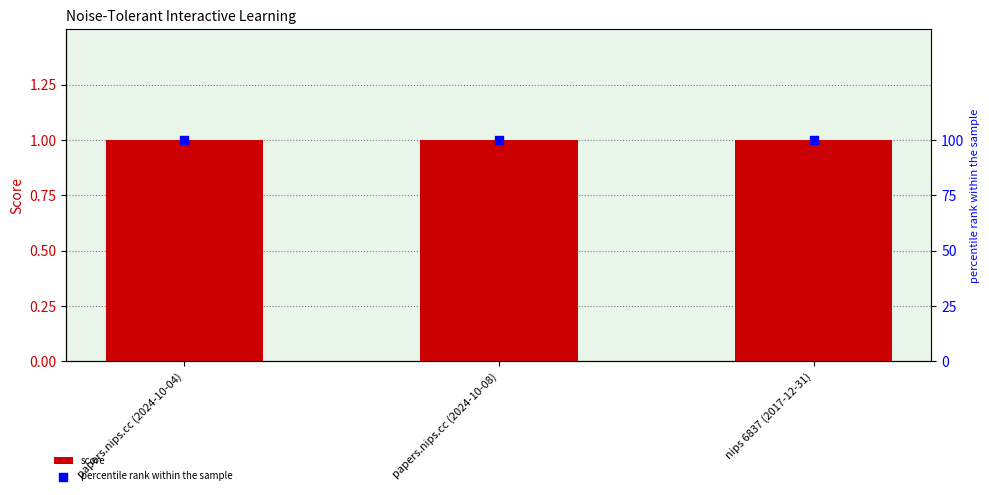

What are all the series names shown in the legend?

score, percentile rank within the sample